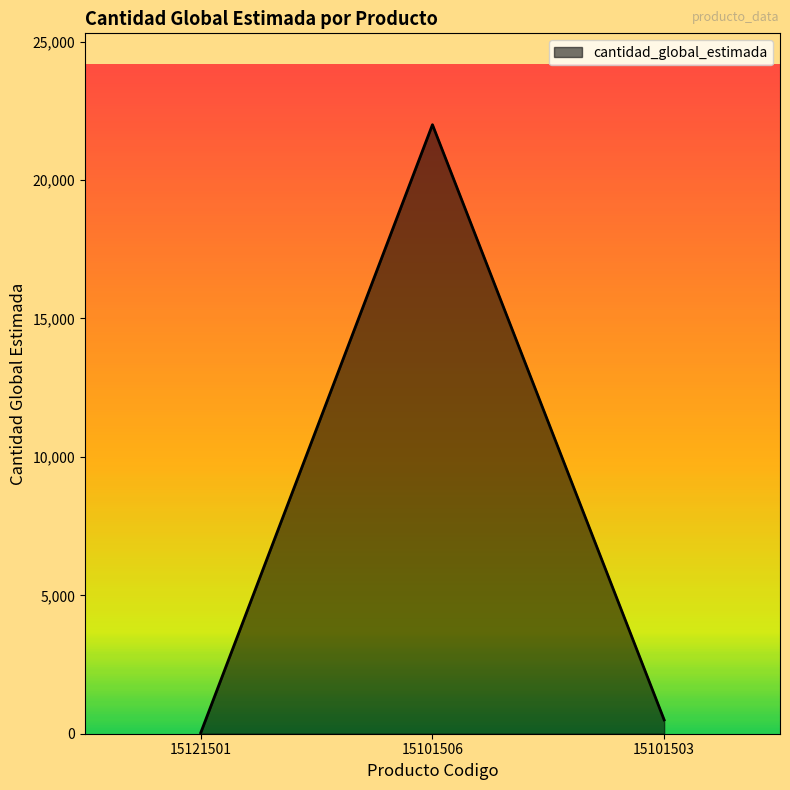

Reading right to left, what are all the values shown in this chart?

500	22000	35